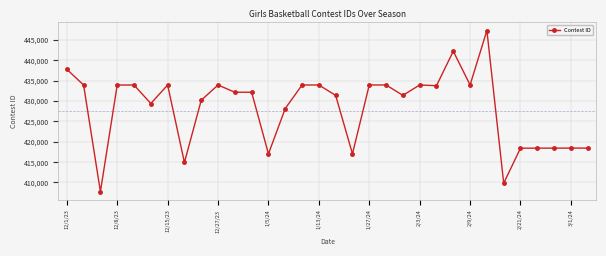

What is the minimum value shown in the chart?

407746